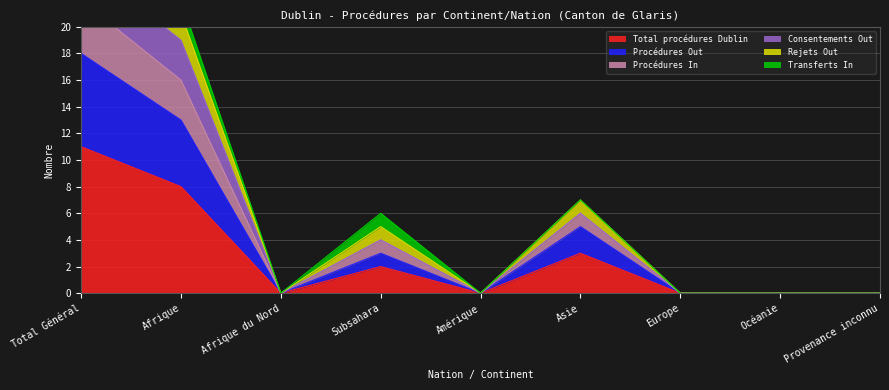

Between Océanie and Amérique, which is larger?

Océanie